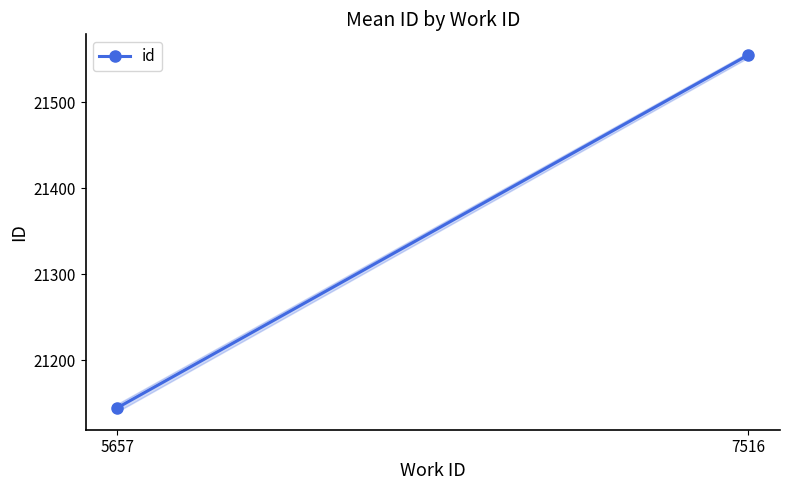

What is the ratio of the value at 7516 to the value at 5657?

1.0